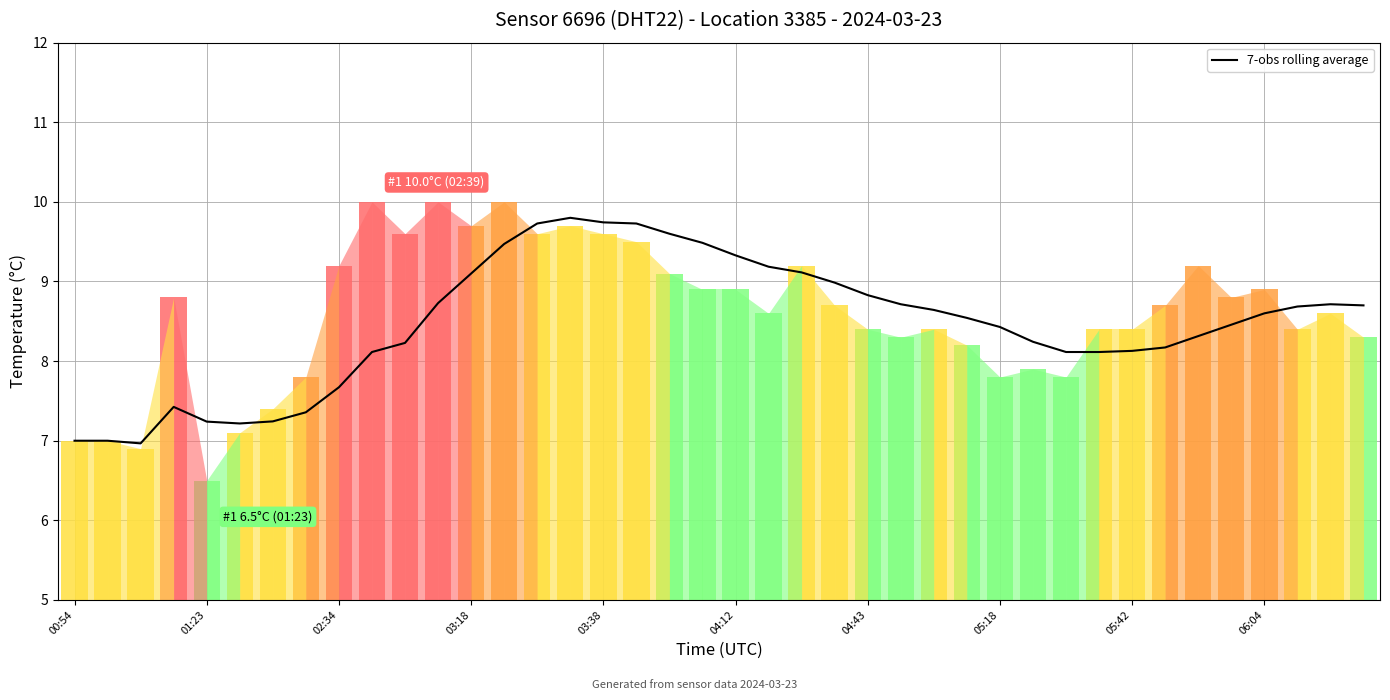

How many lines are shown in the chart?

1